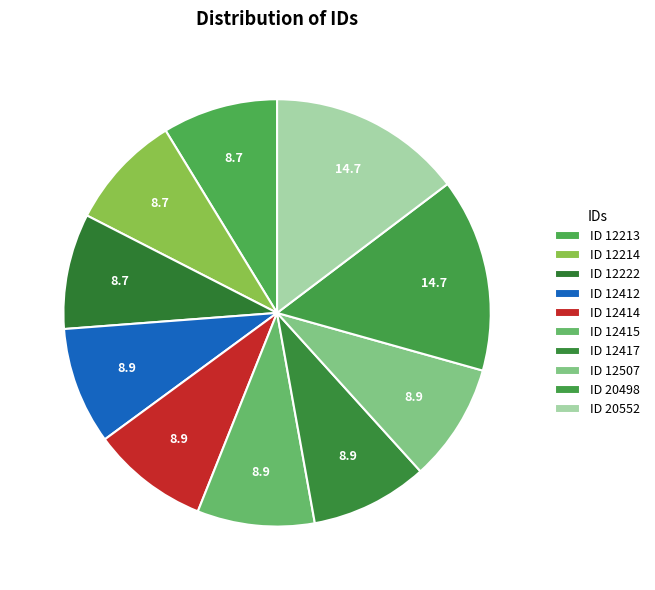

Rank the categories by value from highest to lowest.

ID 20552, ID 20498, ID 12507, ID 12417, ID 12415, ID 12414, ID 12412, ID 12222, ID 12214, ID 12213